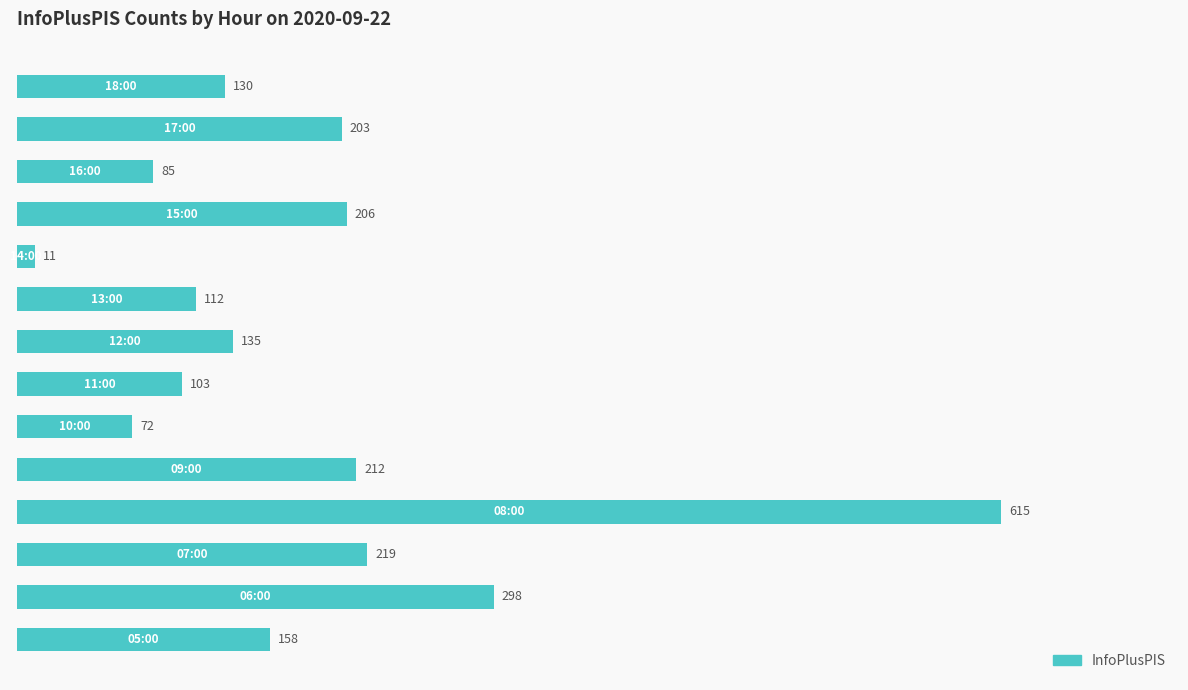

How many series are shown in this chart?

1